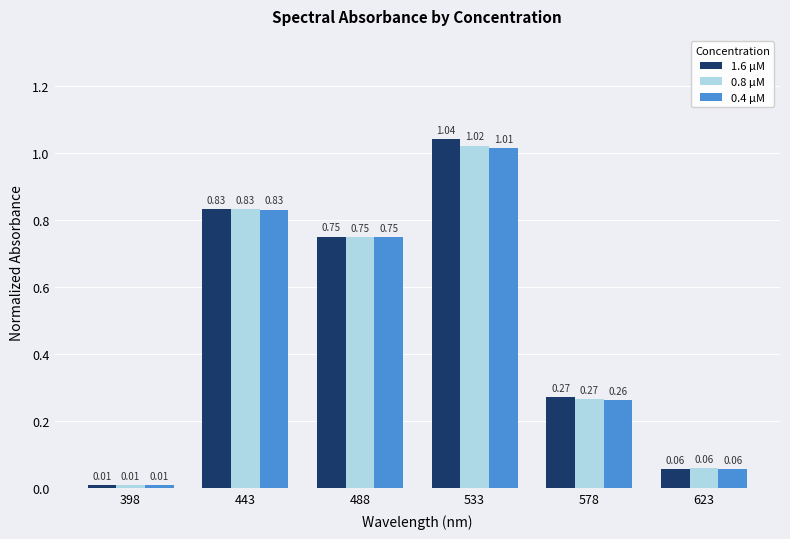

Is the value of 0.4 µM at 488 greater than the value of 1.6 µM at 398?

Yes